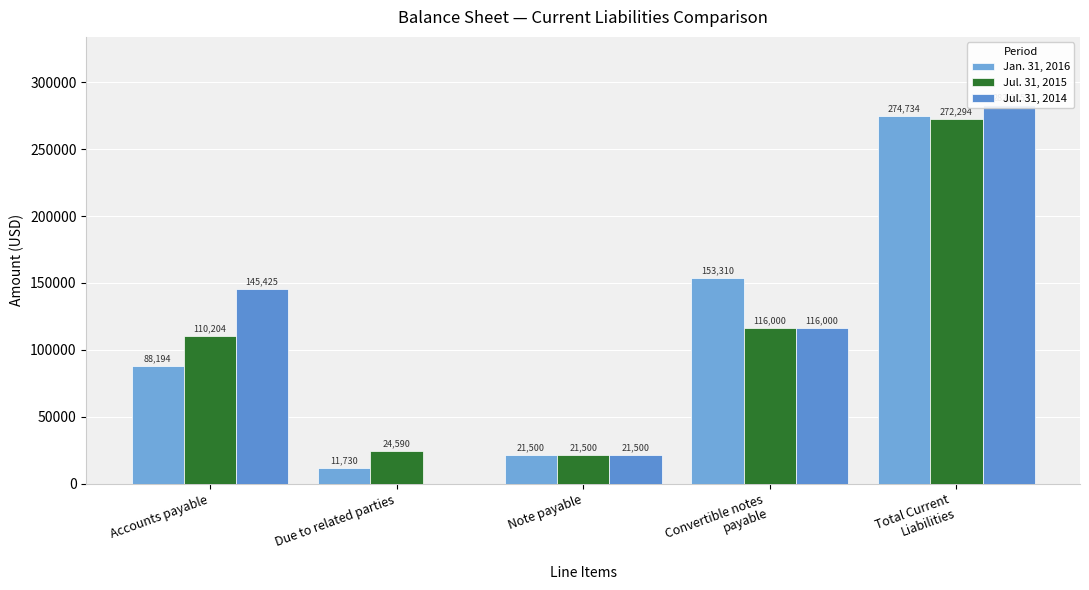

What is the maximum value shown in the chart?

282925